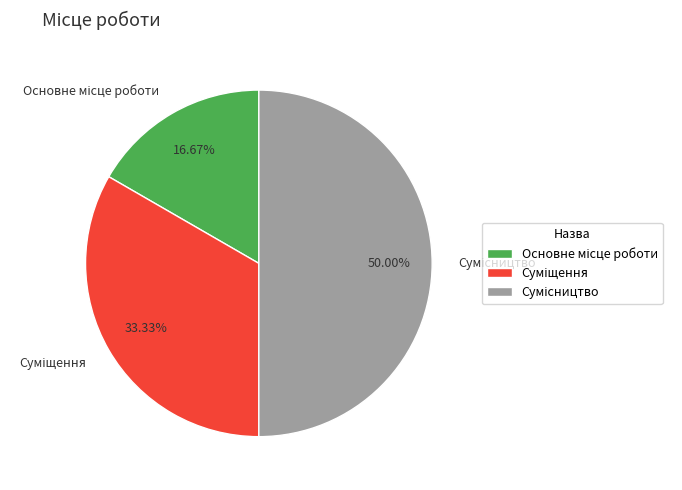

How many slices are in this pie chart?

3